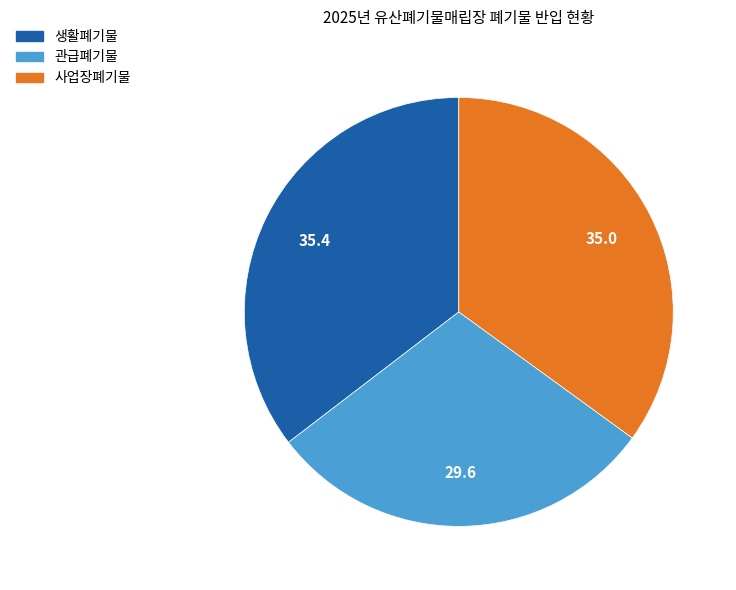

Is there any slice that represents more than half of the pie?

No